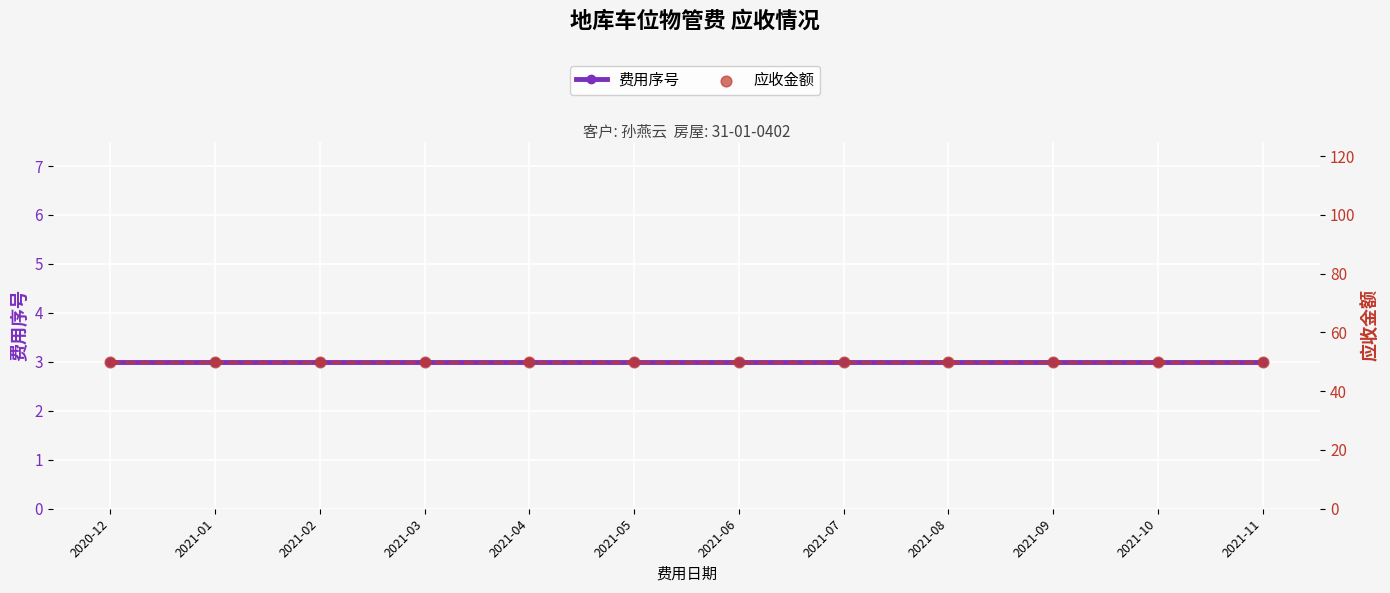

At how many categories does at least one series exceed 31?

12